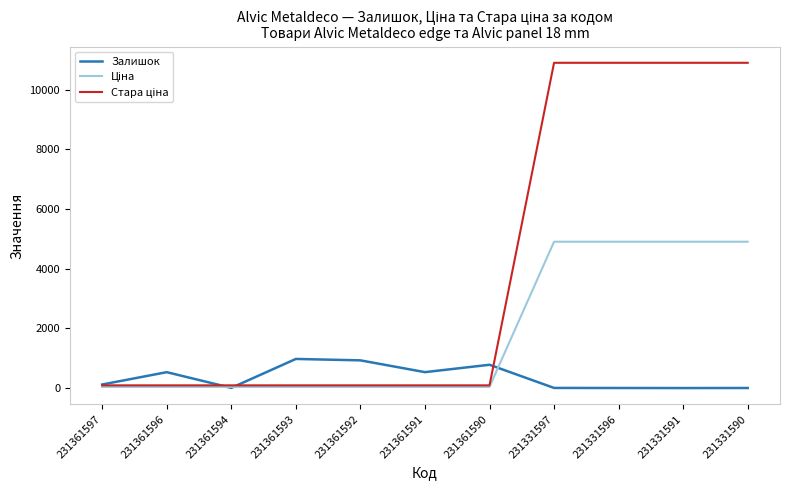

What is the maximum value shown in the chart?

10896.3